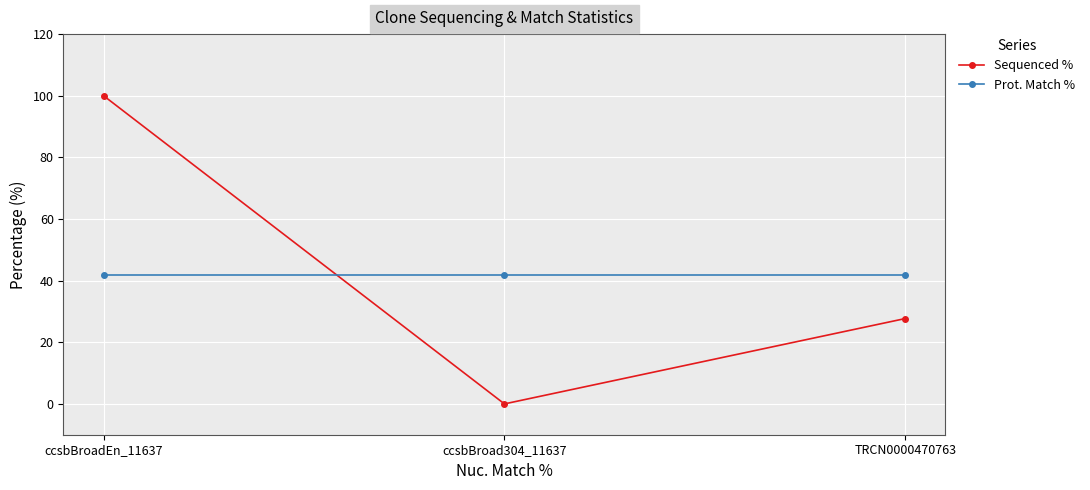

What is the value of the Prot. Match % point at the 3rd from the left?

41.7